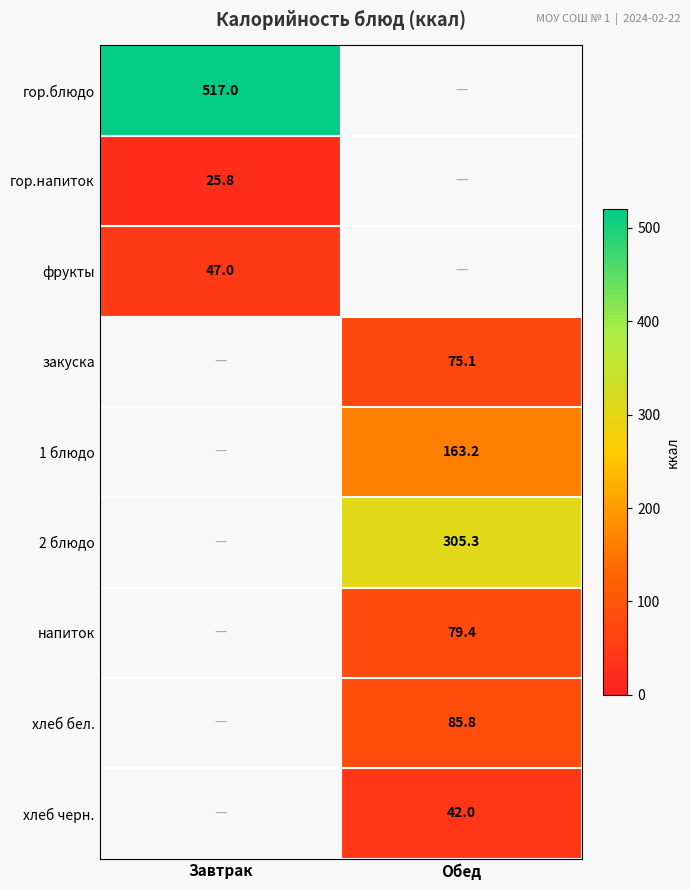

Is the value of гор.блюдо at Завтрак greater than the value of гор.напиток at Завтрак?

Yes